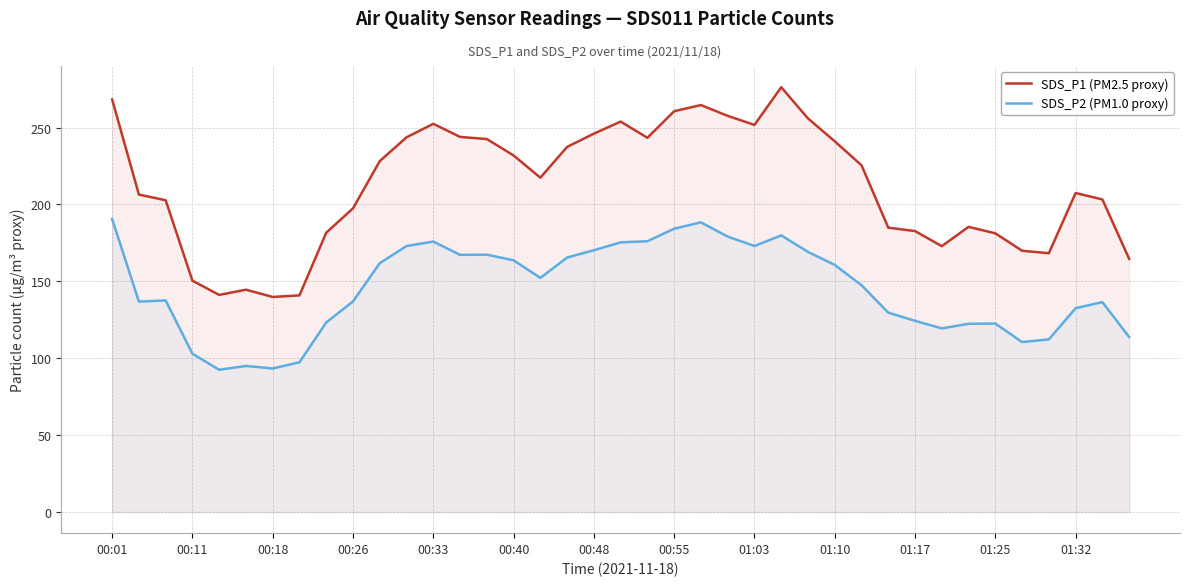

What is the spread (max minus min) of values at 01:03?

78.8